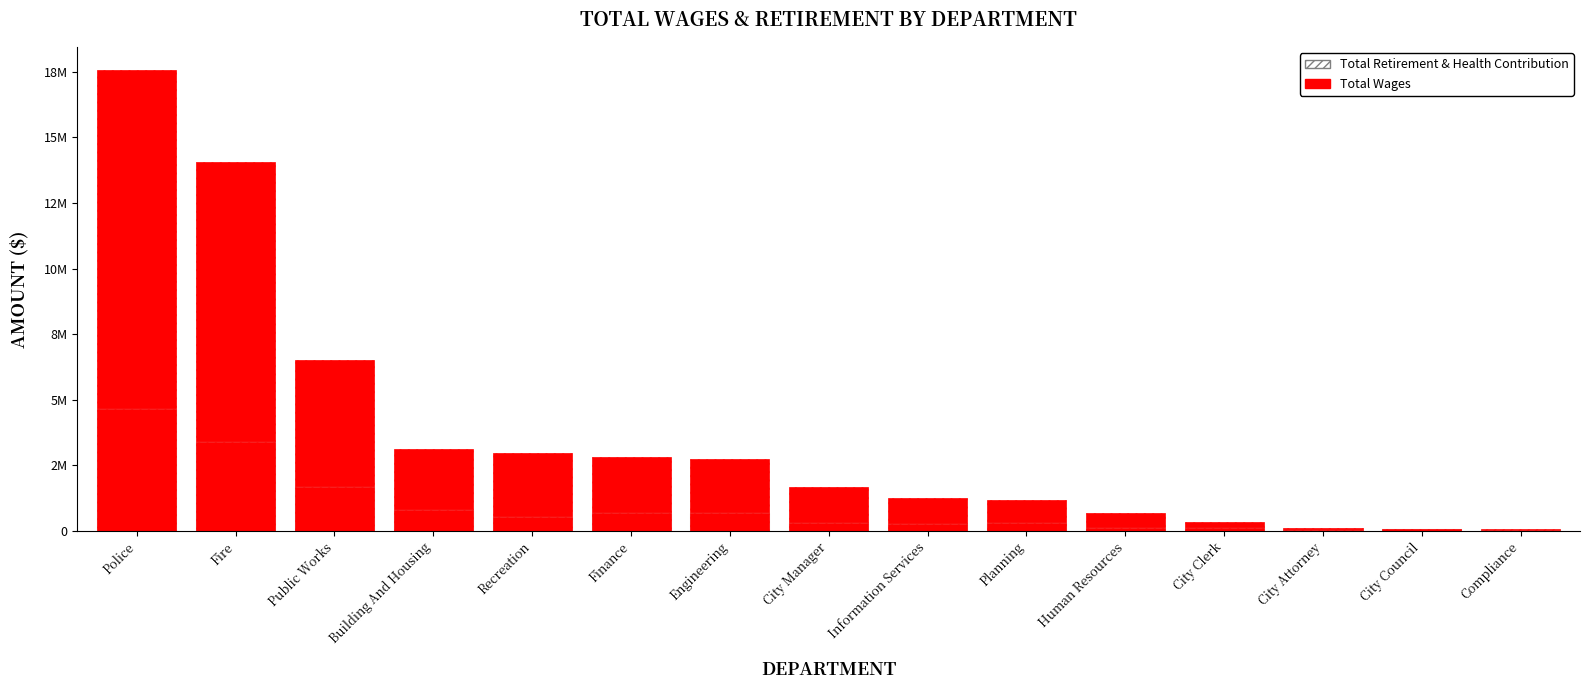

What is the average value of the Total Wages series?

3678135